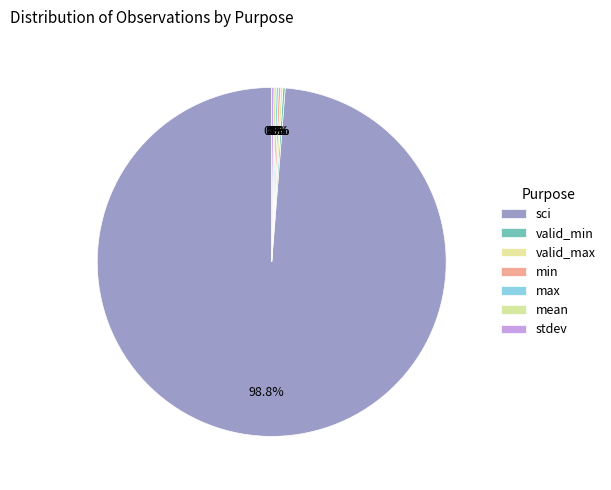

What is the ratio of the value at max to the value at min?

1.0